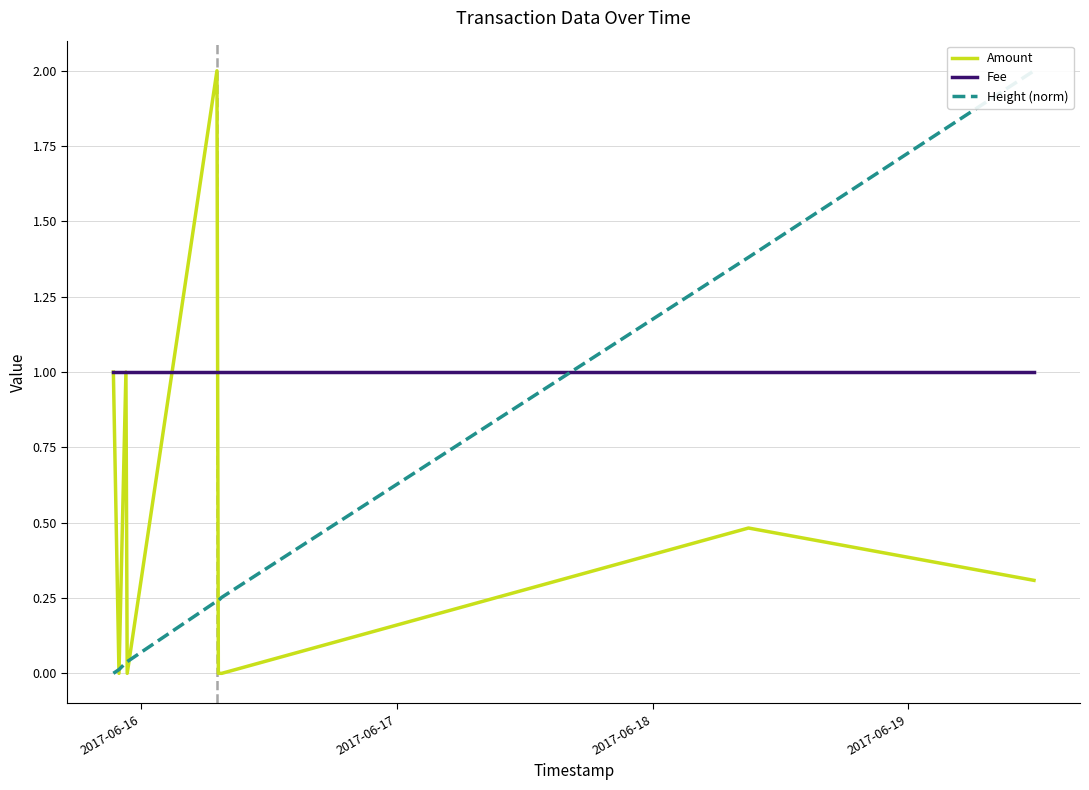

How many Amount values are between 0 and 1?

8